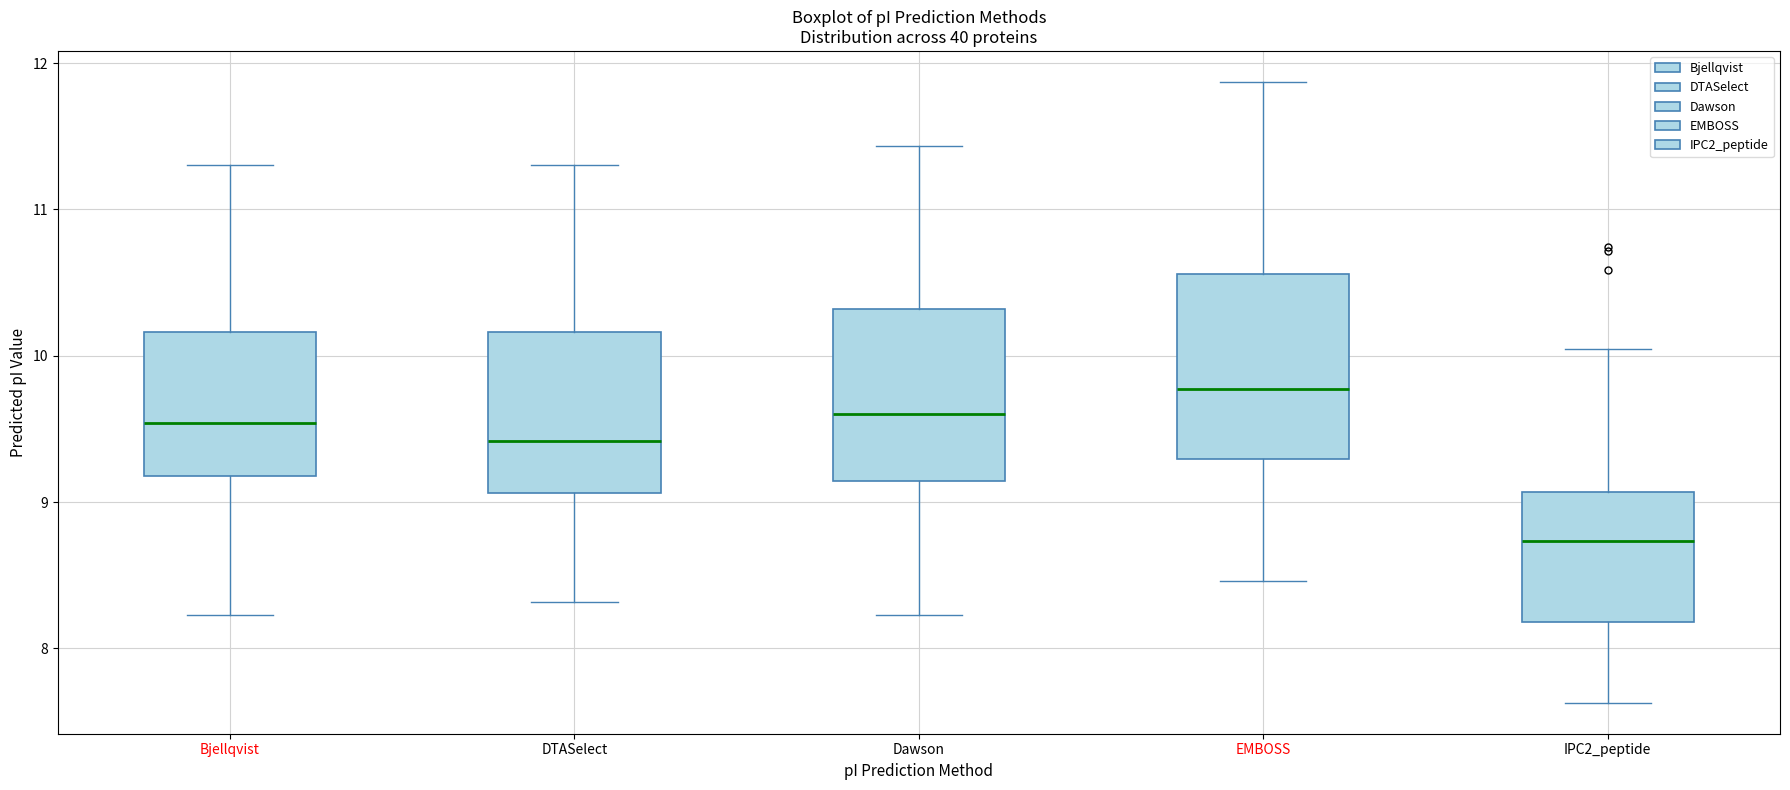

Reading left to right, read every box against the y-axis: the position of its median line, the range the box covers, and the ends of its whiskers. The values are not printed on the chart, so give them approximately, as read against the axis.

Bjellqvist: median 9.5, box 9.2 to 10.2, whiskers 8.2 to 11.3
DTASelect: median 9.4, box 9.1 to 10.2, whiskers 8.3 to 11.3
Dawson: median 9.6, box 9.1 to 10.3, whiskers 8.2 to 11.4
EMBOSS: median 9.8, box 9.3 to 10.6, whiskers 8.5 to 11.9
IPC2_peptide: median 8.7, box 8.2 to 9.1, whiskers 7.6 to 10.0